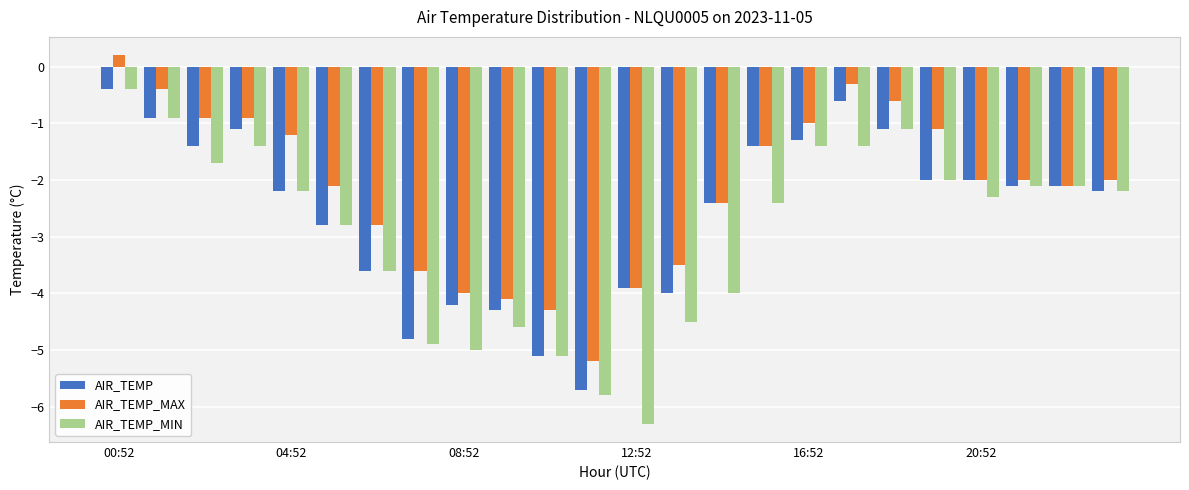

How many distinct data groups are displayed?

3